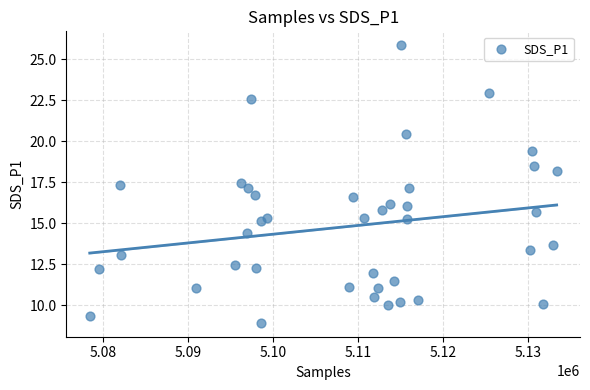

What is the range of Y values (max minus min)?

16.9